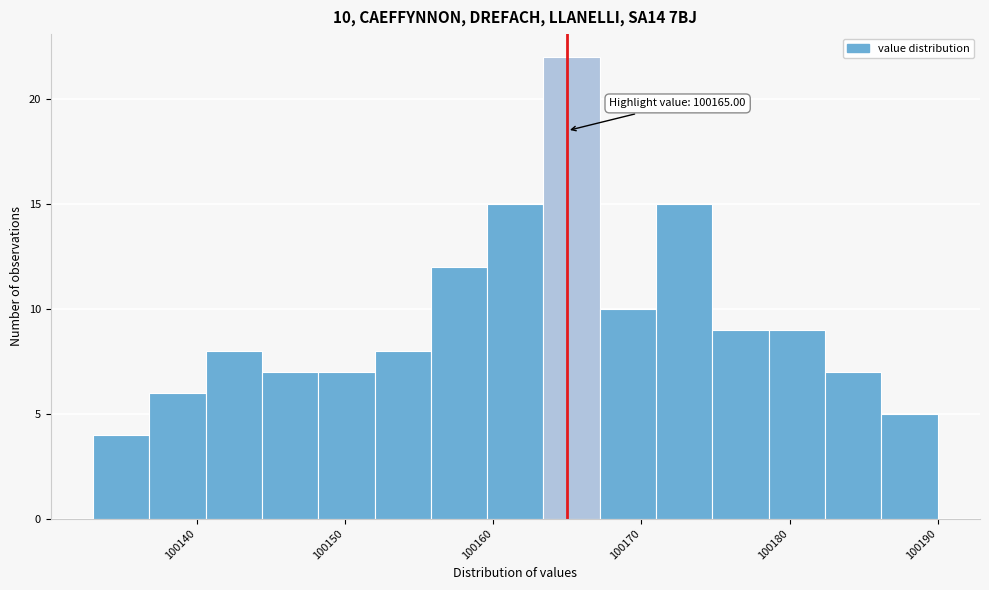

Around what value on the x-axis is the tallest bar? Give the approximate position of its centre, as read against the axis.

100165